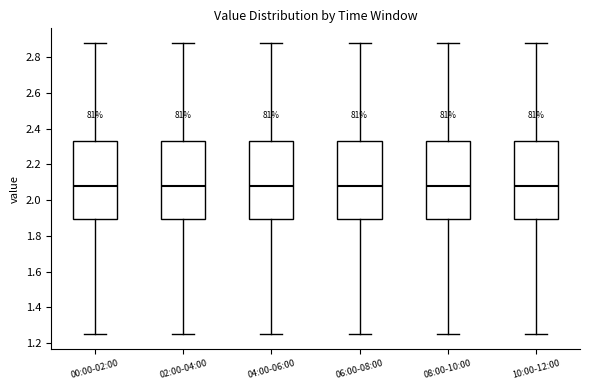

Where is the lower edge of the box for 04:00-06:00 on the y-axis? The values are not printed on the chart, so give them approximately, as read against the axis.

1.90